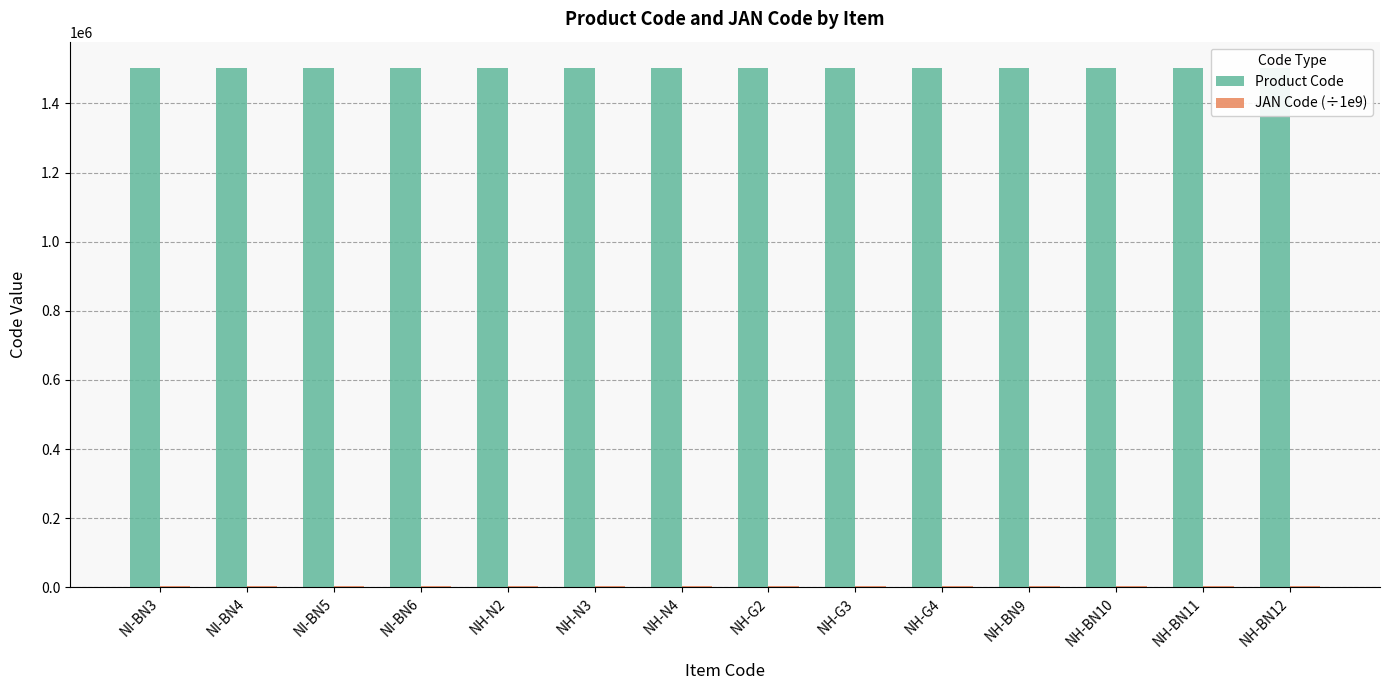

Reading left to right, extract all data points from this chart.

Product Code: 1503538.0	1503539.0	1503540.0	1503541.0	1503552.0	1503553.0	1503554.0	1503555.0	1503556.0	1503557.0	1503564.0	1503565.0	1503566.0	1503567.0
JAN Code (÷1e9): 4952.3	4952.3	4952.3	4952.3	4952.3	4952.3	4952.3	4952.3	4952.3	4952.3	4952.3	4952.3	4952.3	4952.3